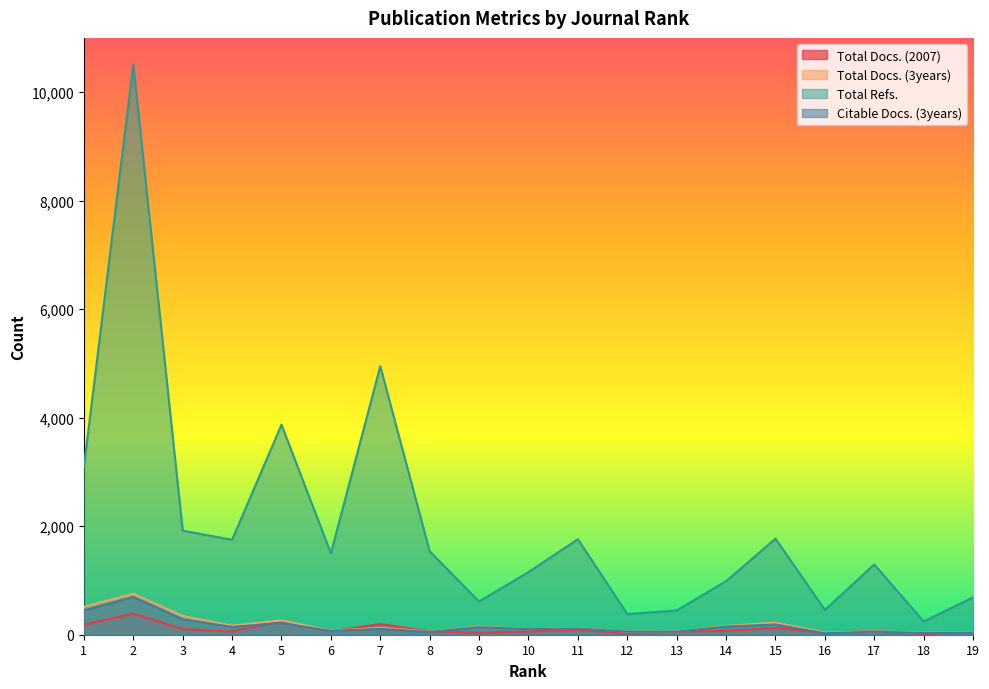

Read the Total Docs. (3years) value at 5, to the nearest 50.

250